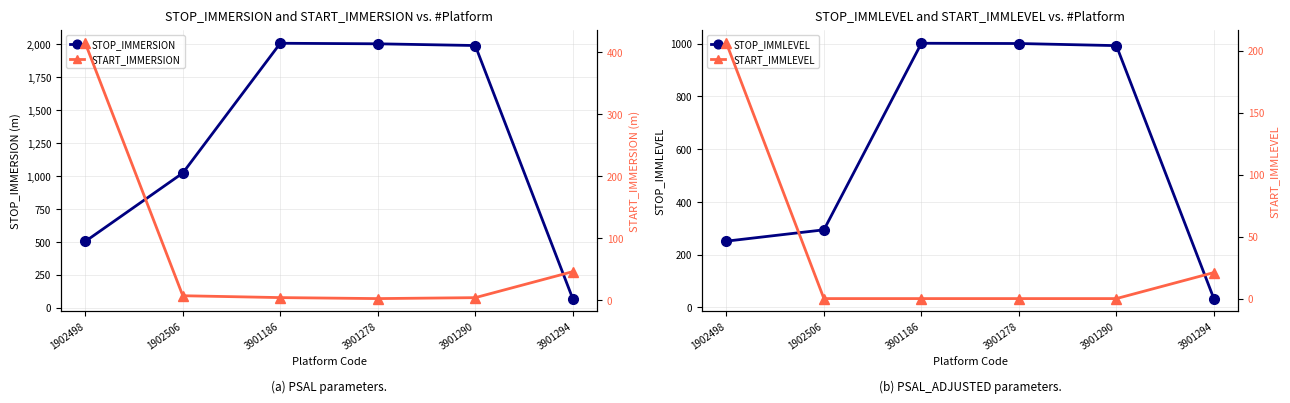

What is the difference between the second highest and second lowest values in the STOP_IMMLEVEL series?

750